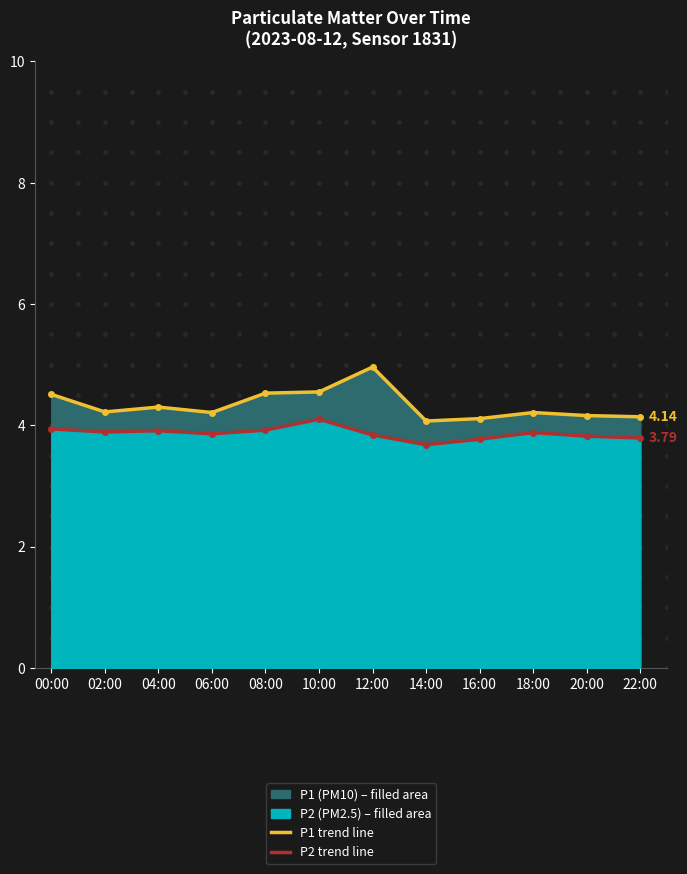

Rank the categories by P1 line value from lowest to highest.

14:00, 16:00, 22:00, 20:00, 06:00, 18:00, 02:00, 04:00, 00:00, 08:00, 10:00, 12:00